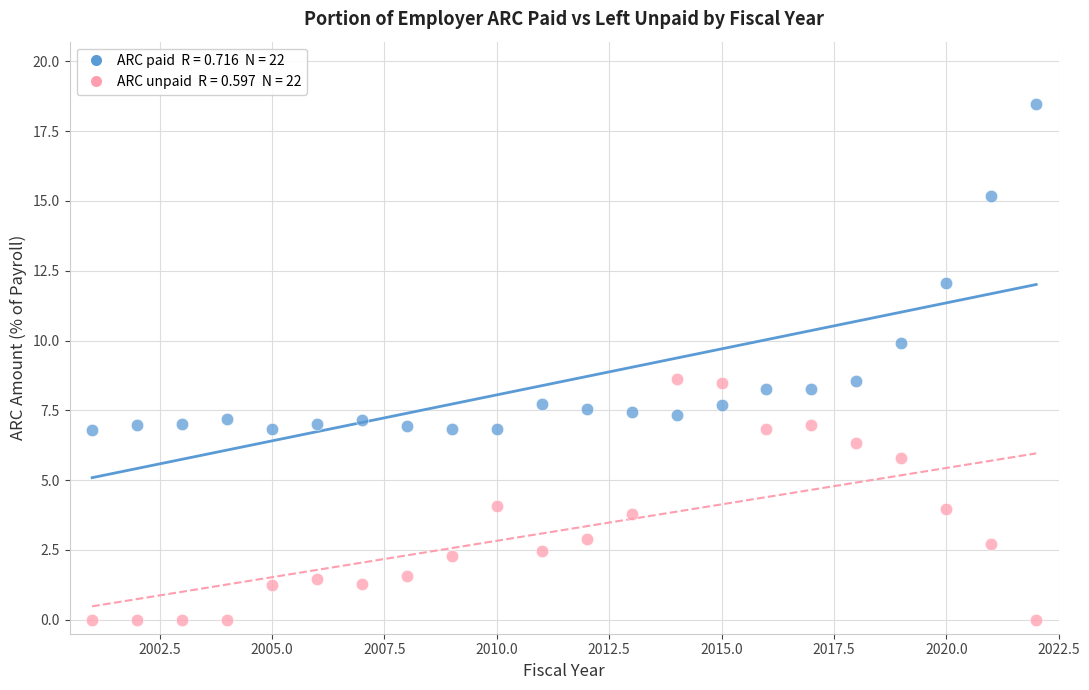

Across all data points, what is the range of X values (max minus min)?

21.0